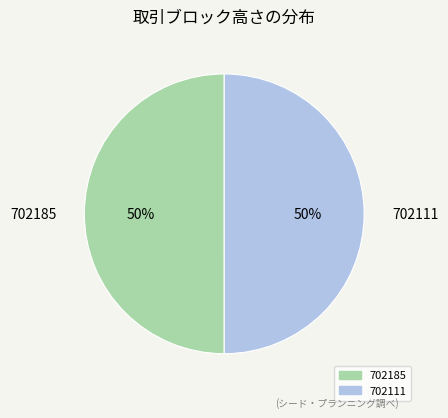

To the nearest percent, what is the combined percentage of 702111 and 702185?

100%